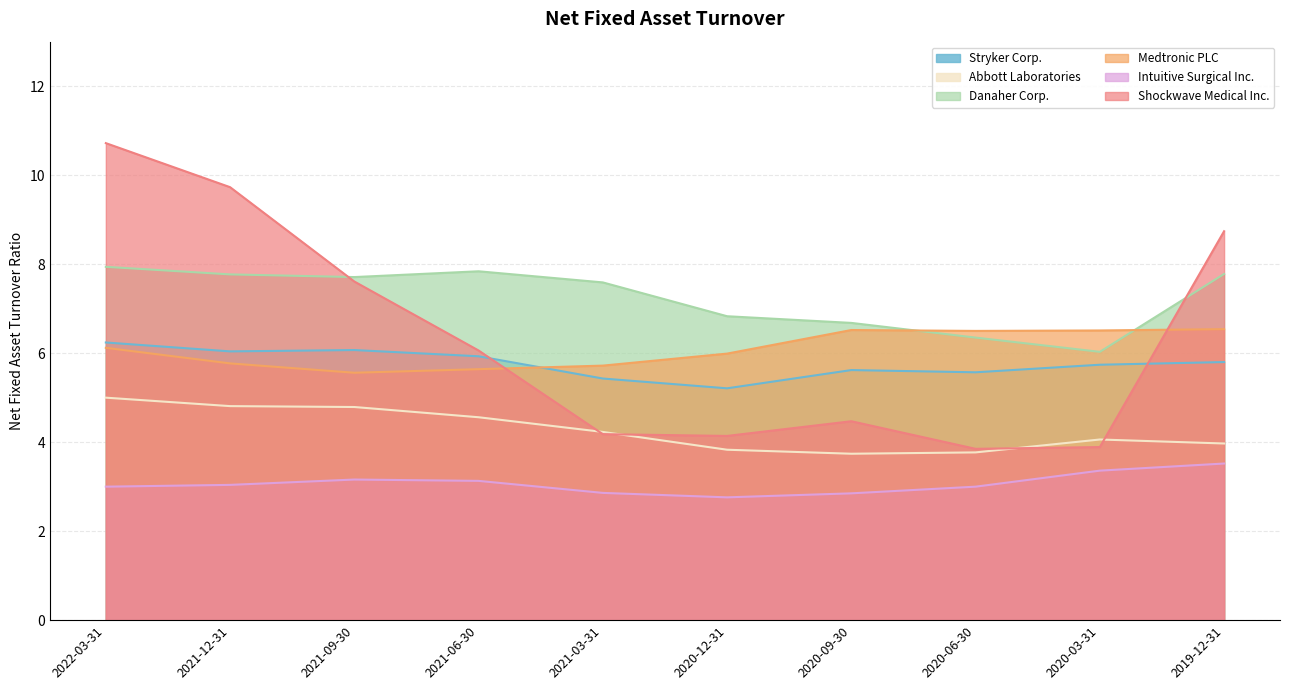

Which series has the largest range (max minus min)?

Shockwave Medical Inc.